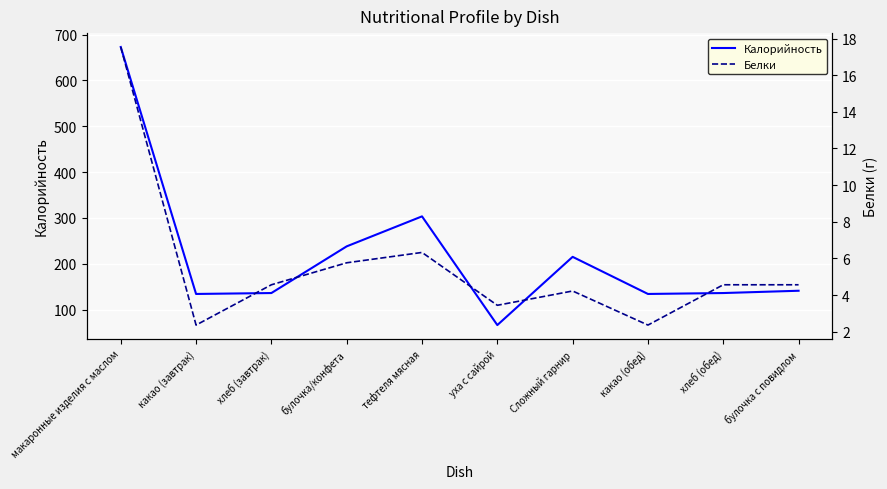

The Калорийность series shows 134.0 at какао (завтрак). True or false?

True